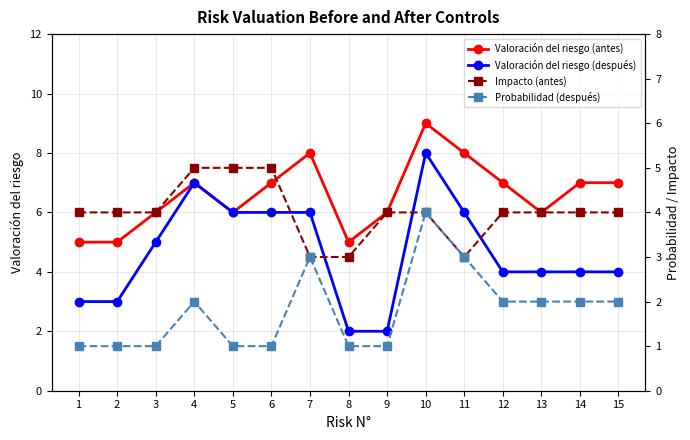

Count the Valoración del riesgo (después) values in the range 3 to 6.

11